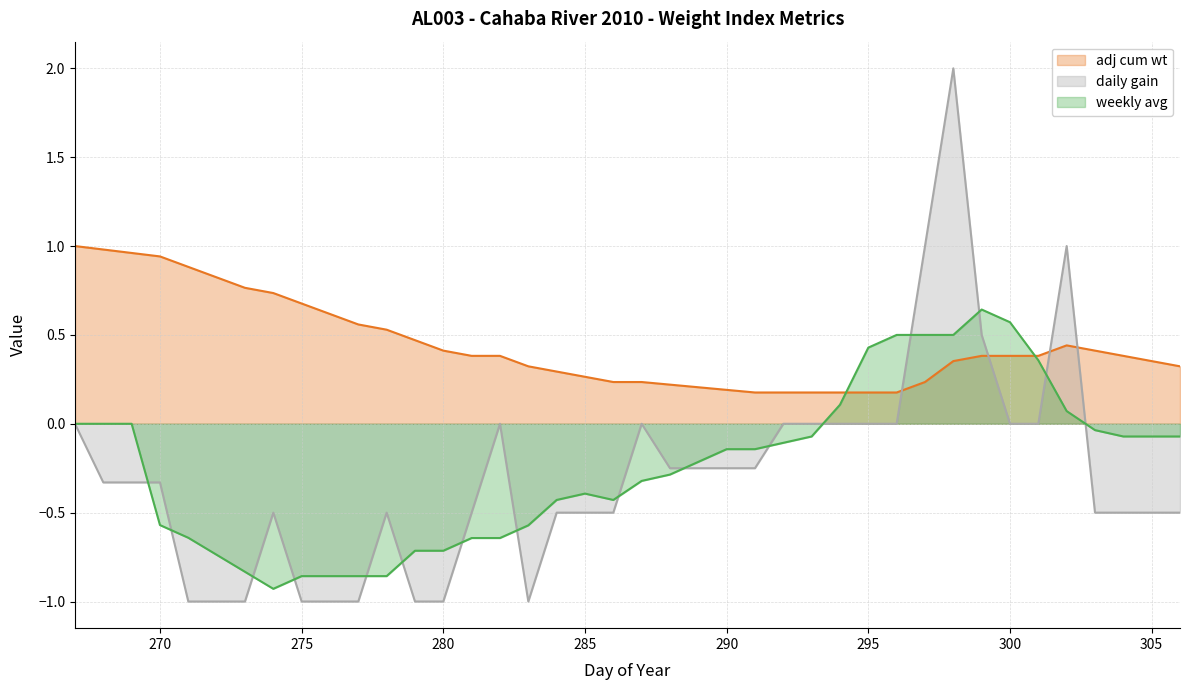

How many series are shown in this chart?

3